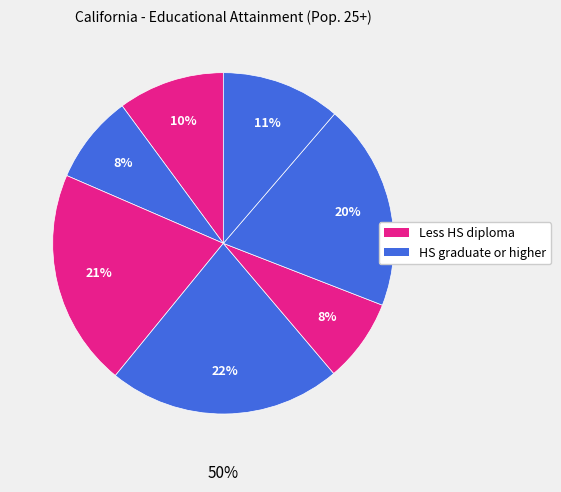

How many segments does this pie chart have?

7